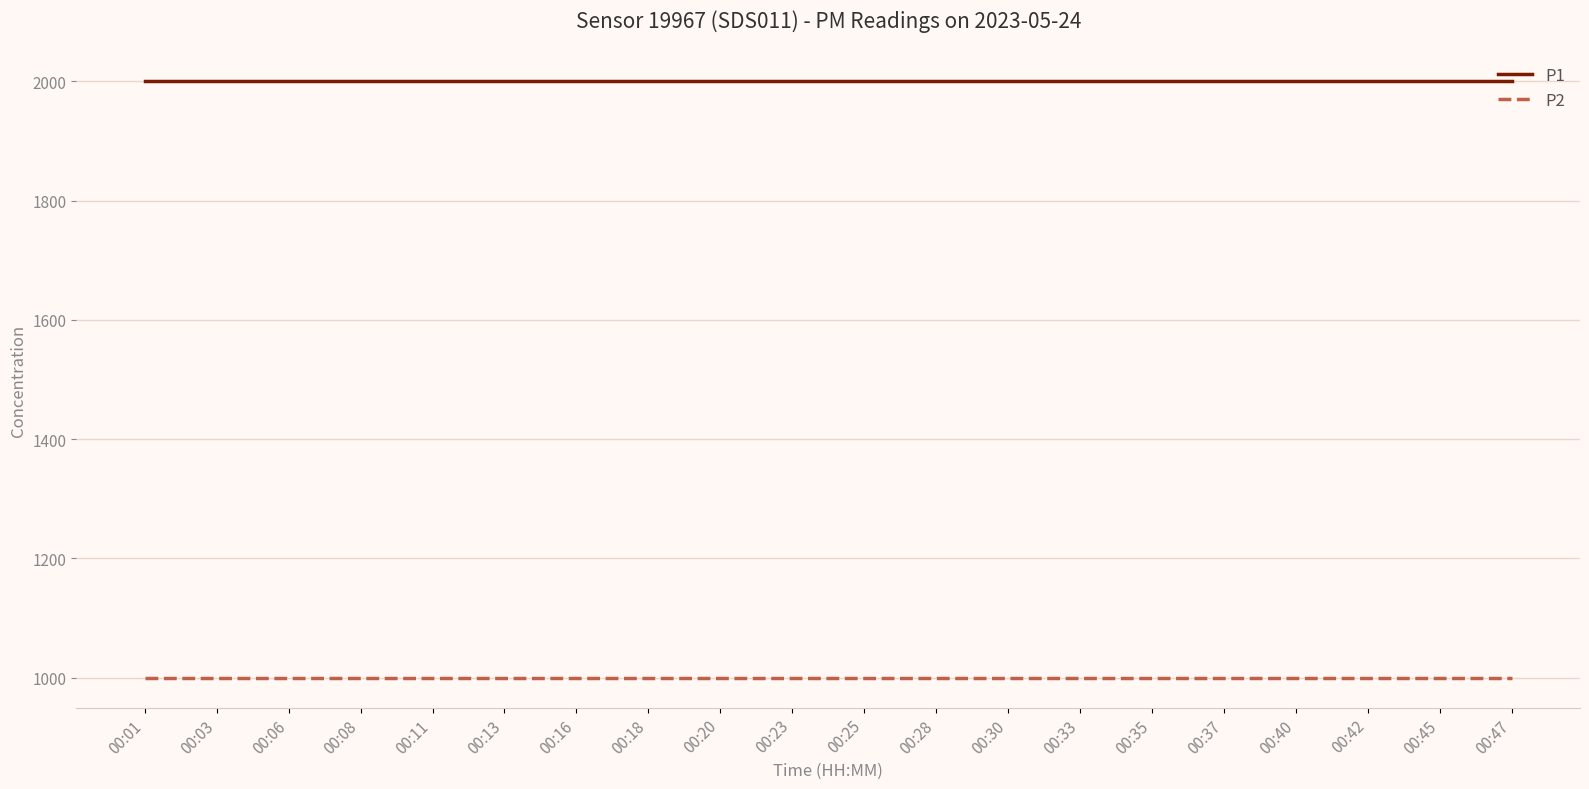

Rank the series by their average value, from highest to lowest.

P1, P2